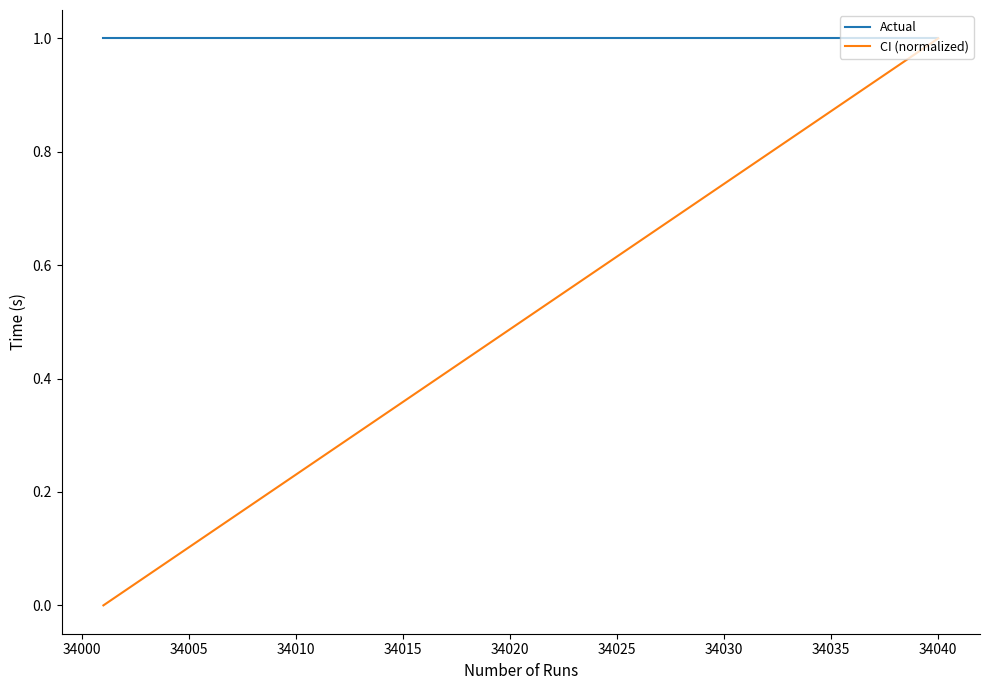

Which series has the largest total across all categories?

Actual